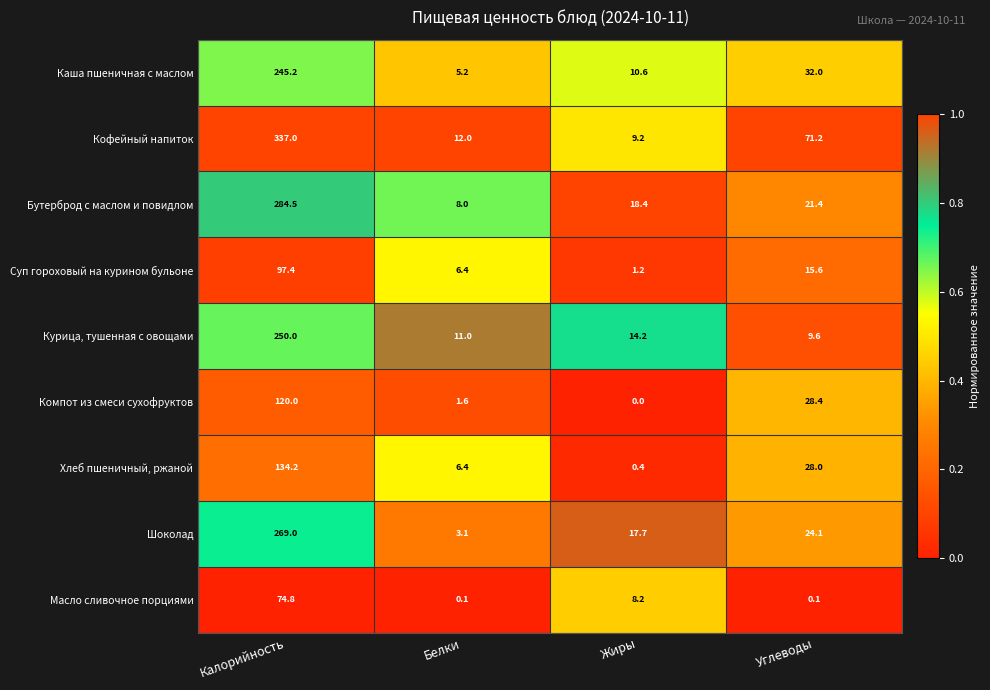

The Каша пшеничная с маслом series shows 32.0 at Углеводы. True or false?

True